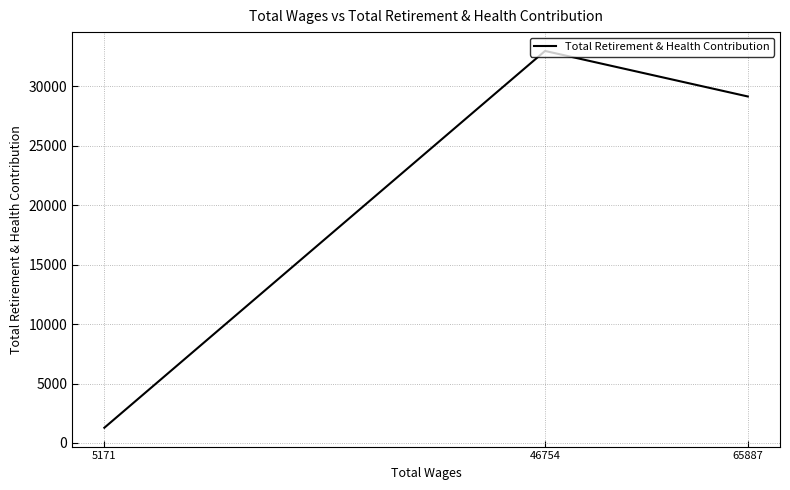

True or false: the data shows 1283 at 5171.

True